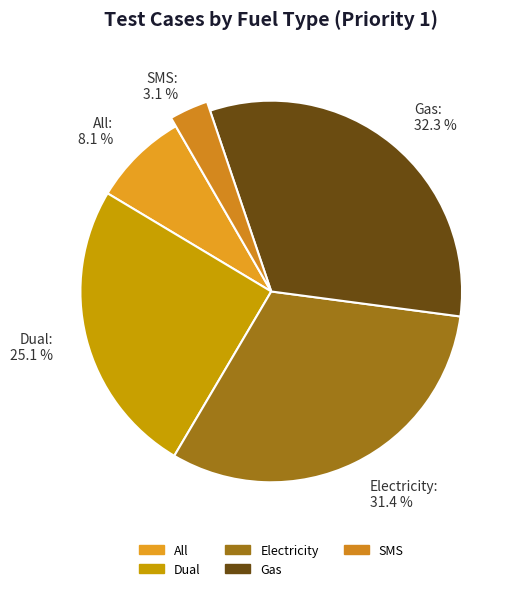

Which category has the smallest portion of the pie?

SMS